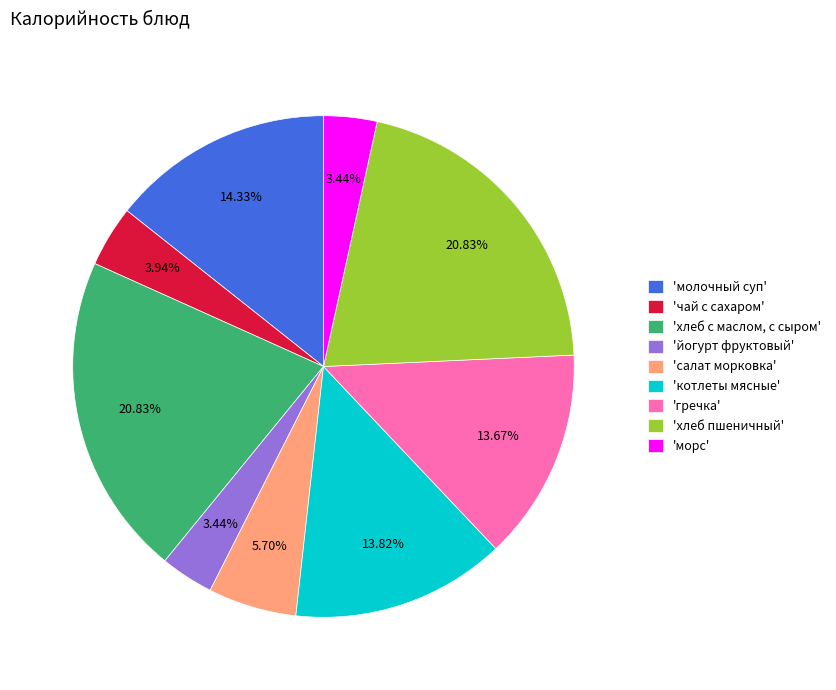

Which has a higher value, 'йогурт фруктовый' or 'чай с сахаром'?

'чай с сахаром'